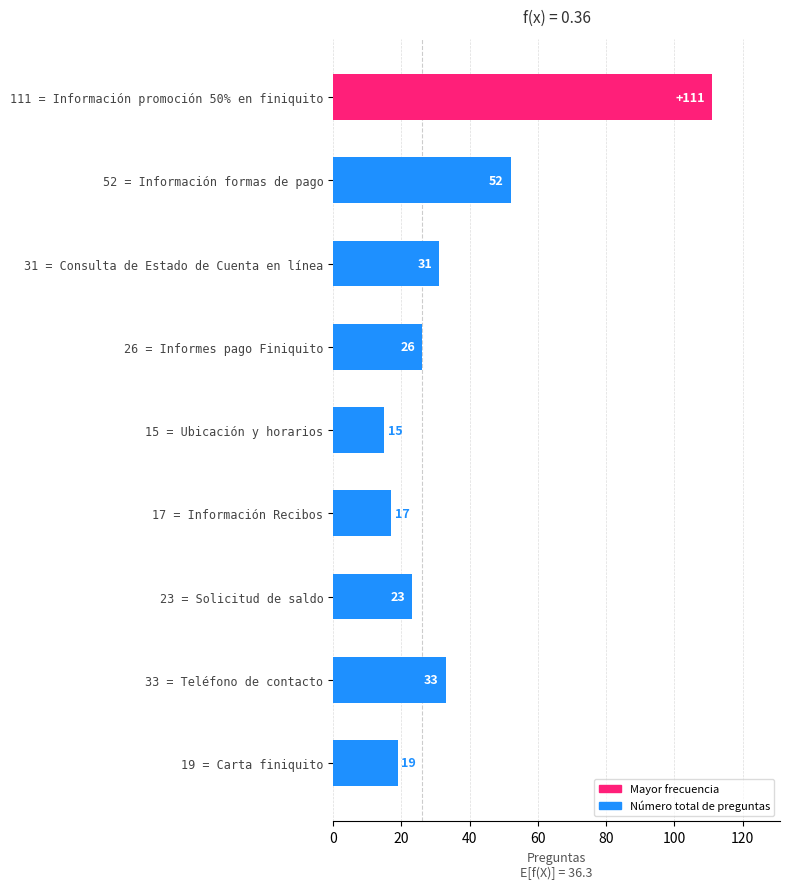

What is the sum of all values?

327